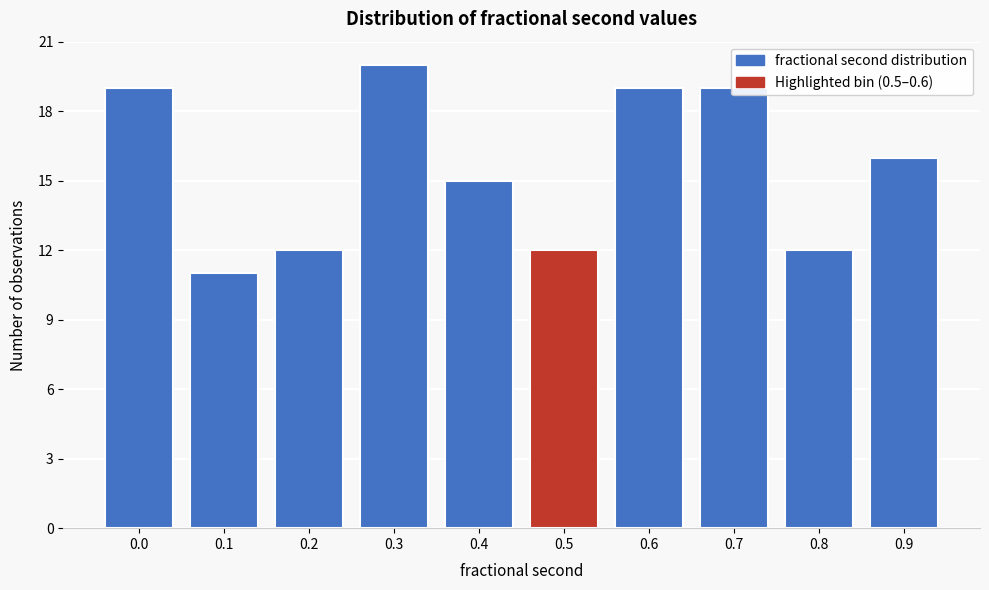

What is the difference between the maximum and minimum values?

9